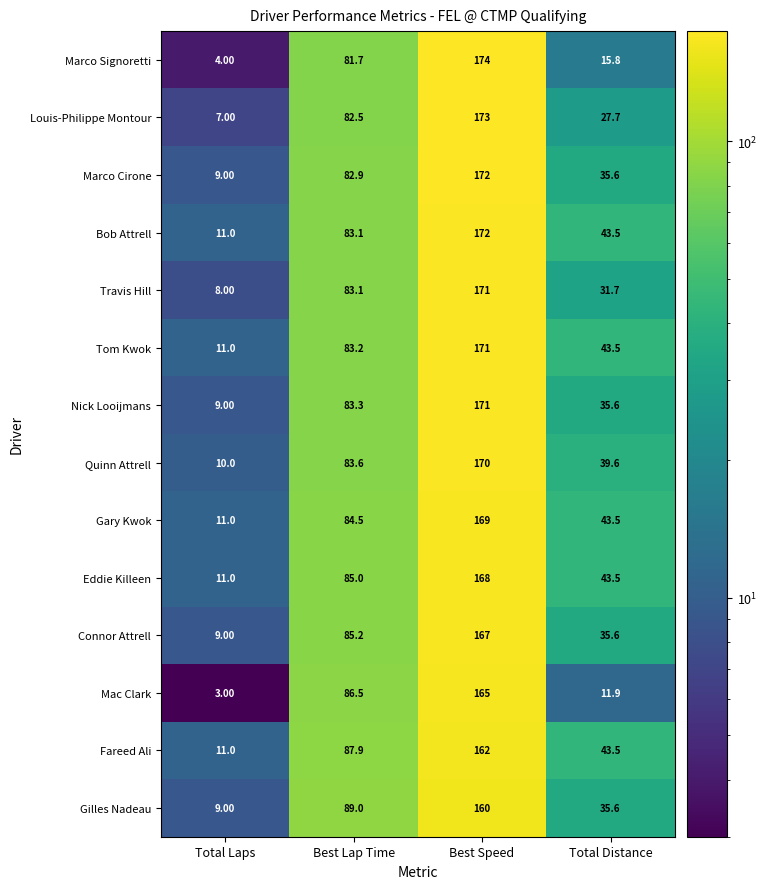

At which category is the sum across all series the highest?

Best Speed